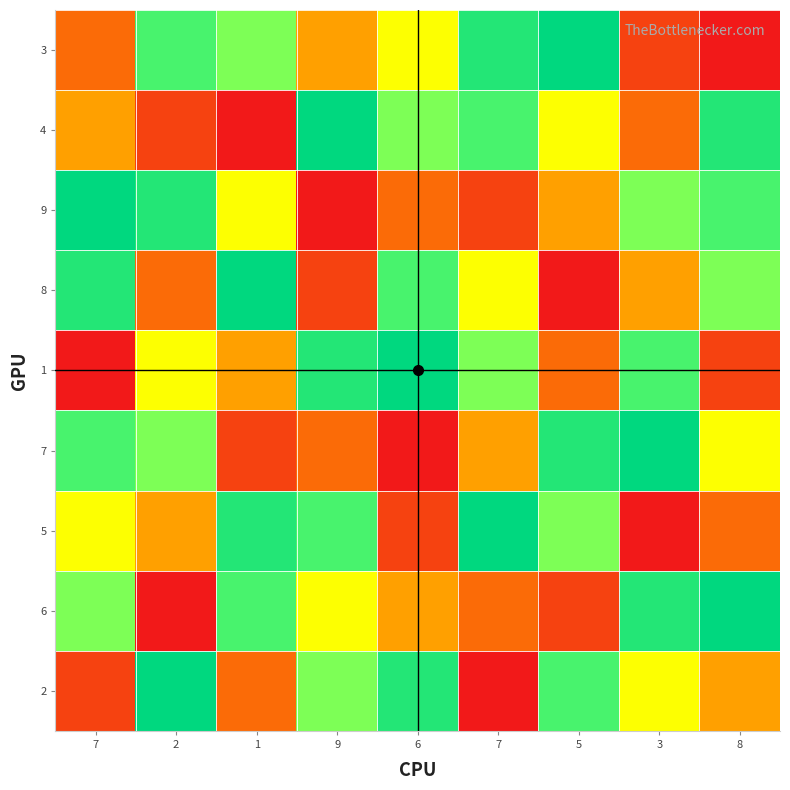

Reading left to right, what are all the values shown in this chart?

3: 7=3	2=7	1=6	9=4	6=5	7=8	5=9	3=2	8=1
4: 7=4	2=2	1=1	9=9	6=6	7=7	5=5	3=3	8=8
9: 7=9	2=8	1=5	9=1	6=3	7=2	5=4	3=6	8=7
8: 7=8	2=3	1=9	9=2	6=7	7=5	5=1	3=4	8=6
1: 7=1	2=5	1=4	9=8	6=9	7=6	5=3	3=7	8=2
7: 7=7	2=6	1=2	9=3	6=1	7=4	5=8	3=9	8=5
5: 7=5	2=4	1=8	9=7	6=2	7=9	5=6	3=1	8=3
6: 7=6	2=1	1=7	9=5	6=4	7=3	5=2	3=8	8=9
2: 7=2	2=9	1=3	9=6	6=8	7=1	5=7	3=5	8=4